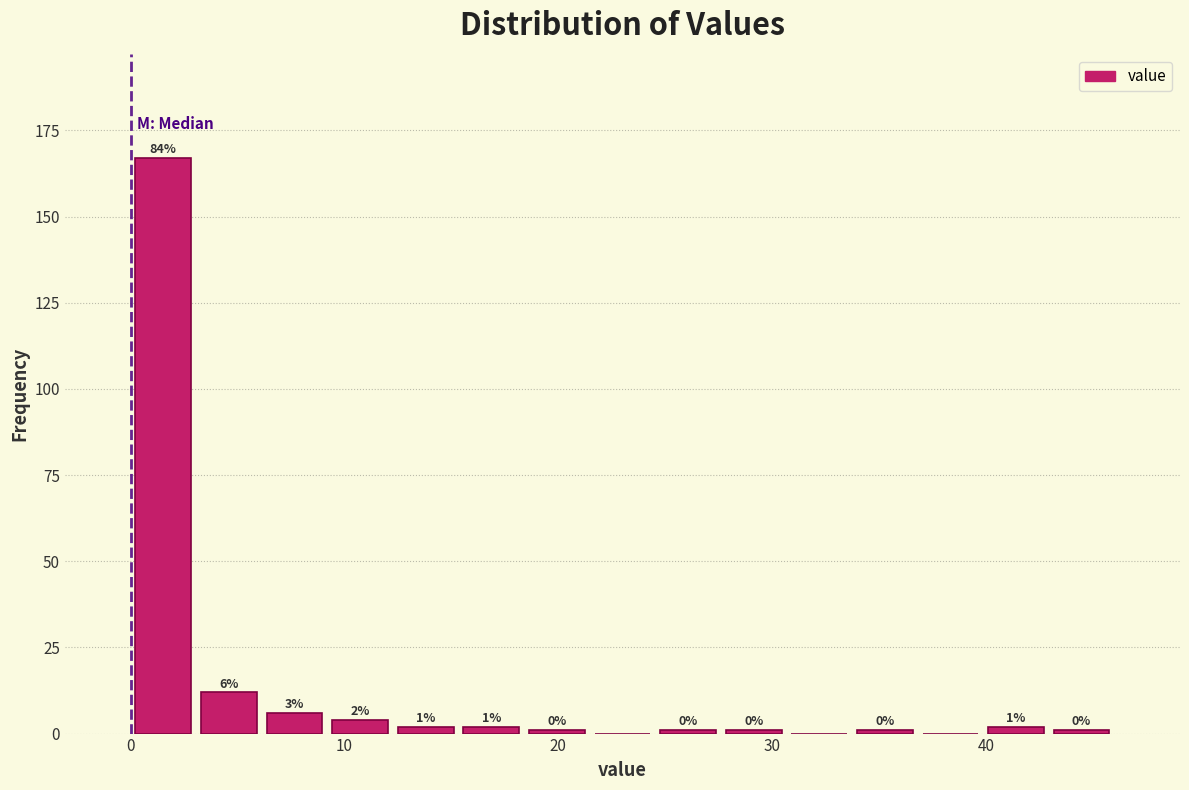

Around what value on the x-axis is the tallest bar? Give the approximate position of its centre, as read against the axis.

2